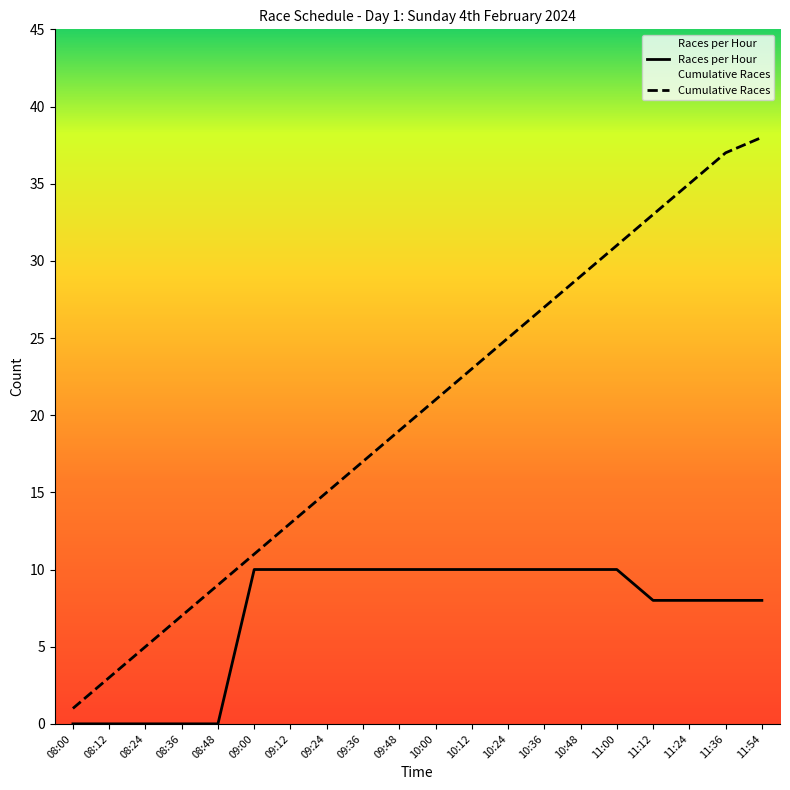

Reading right to left, list all the values displayed in this chart.

Races per Hour: 11:54=8	11:36=8	11:24=8	11:12=8	11:00=10	10:48=10	10:36=10	10:24=10	10:12=10	10:00=10	09:48=10	09:36=10	09:24=10	09:12=10	09:00=10	08:48=0	08:36=0	08:24=0	08:12=0	08:00=0
Cumulative Races: 11:54=38	11:36=37	11:24=35	11:12=33	11:00=31	10:48=29	10:36=27	10:24=25	10:12=23	10:00=21	09:48=19	09:36=17	09:24=15	09:12=13	09:00=11	08:48=9	08:36=7	08:24=5	08:12=3	08:00=1